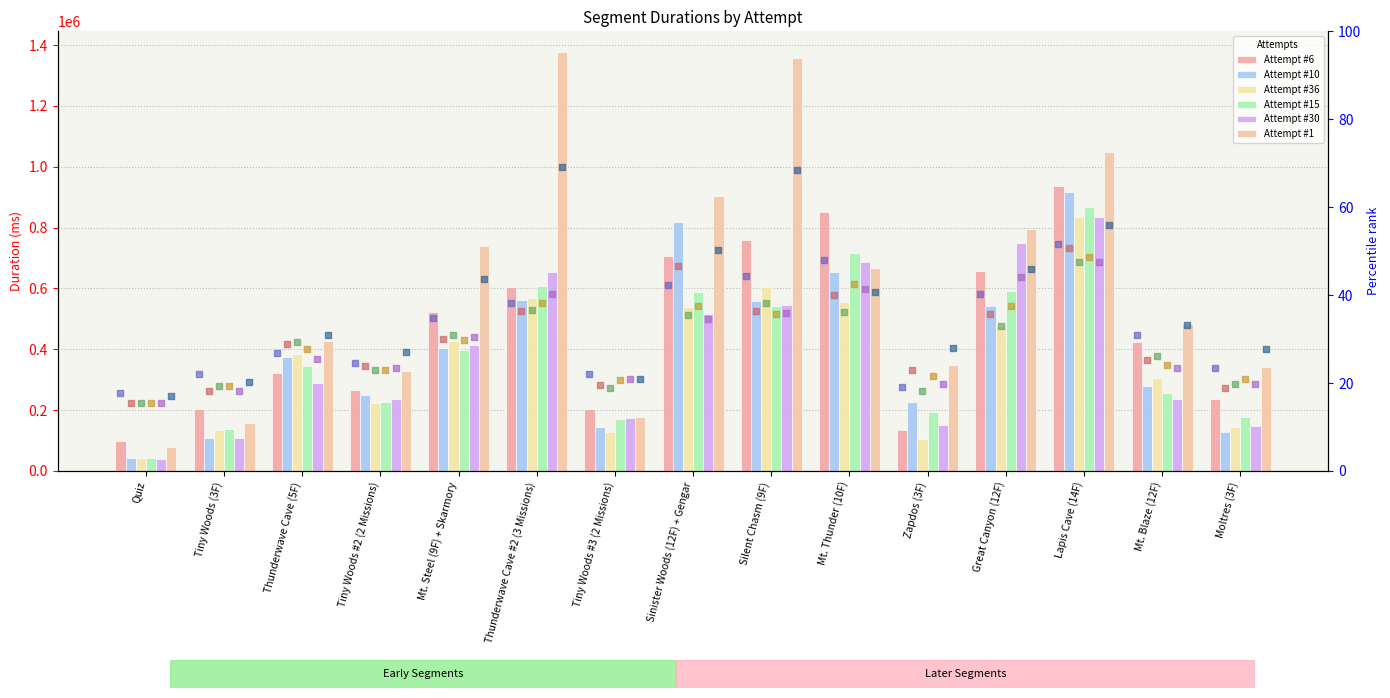

At which category is the sum across all series the highest?

Lapis Cave (14F)